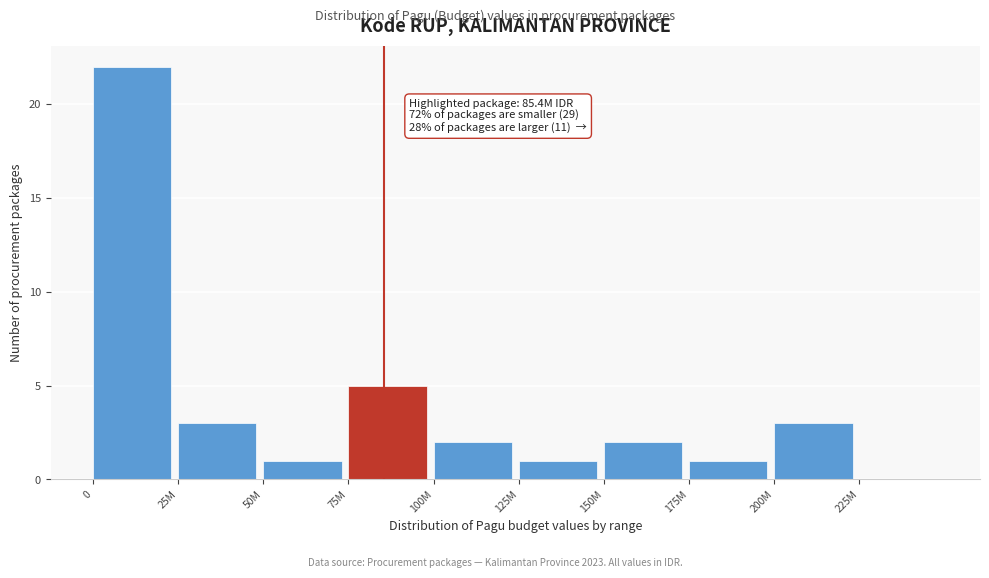

Reading right to left, what are all the values shown in this chart?

225M=0	200M=3	175M=1	150M=2	125M=1	100M=2	75M=5	50M=1	25M=3	0=22